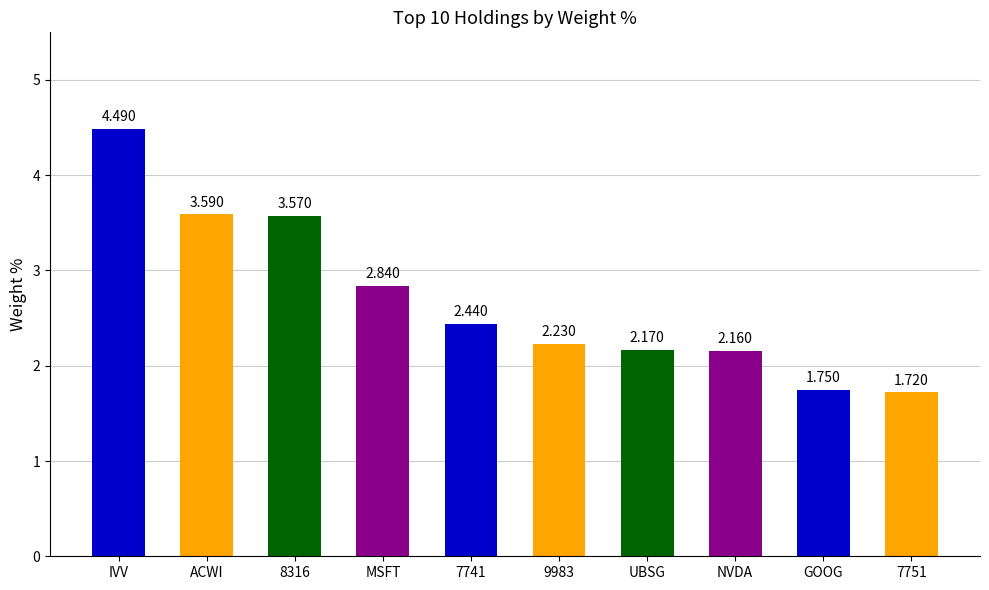

How many distinct data groups are displayed?

1